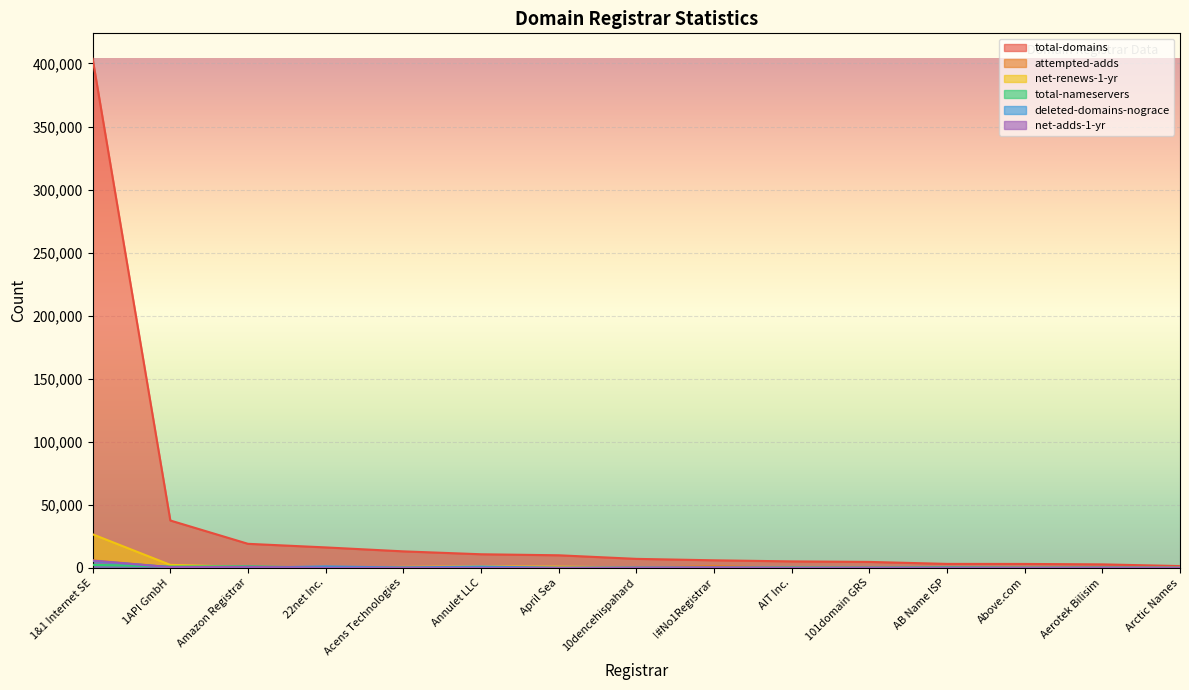

Which series changed the most between 10dencehispahard and Arctic Names?

total-domains